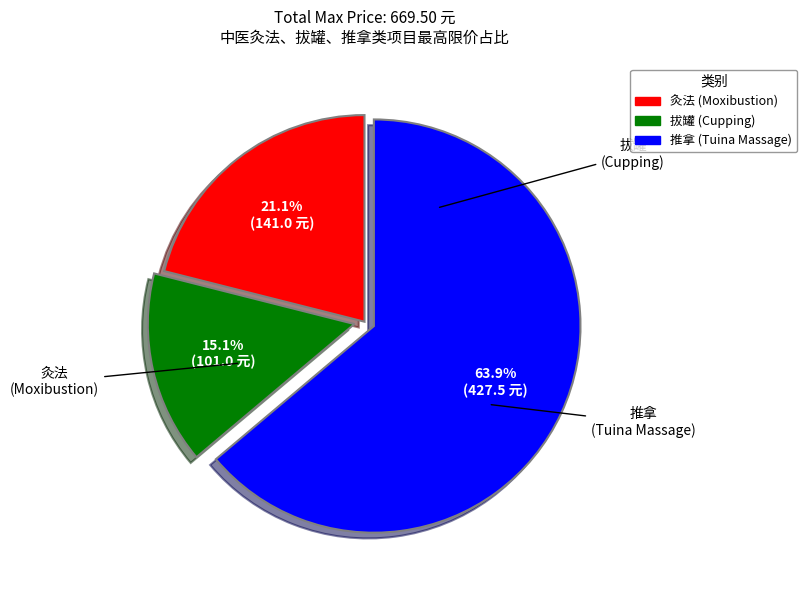

Does any single category account for the majority?

Yes